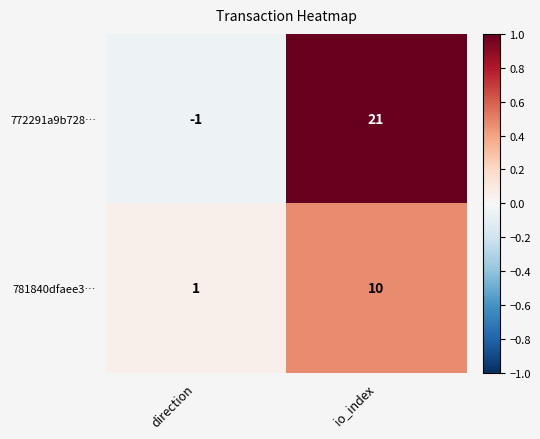

True or false: 772291a9b728… has a value of -1 at direction.

True